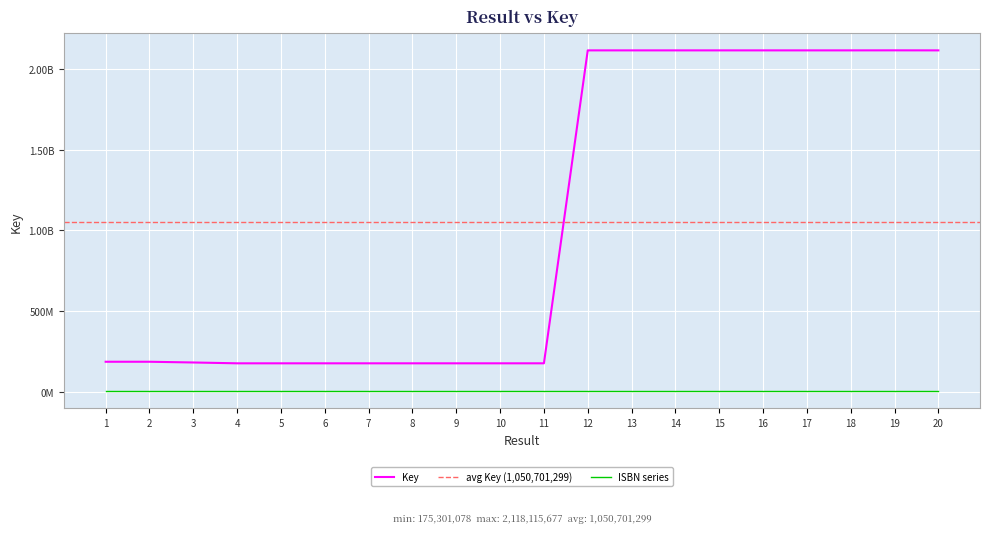

How many data points are less than 185030008?

10